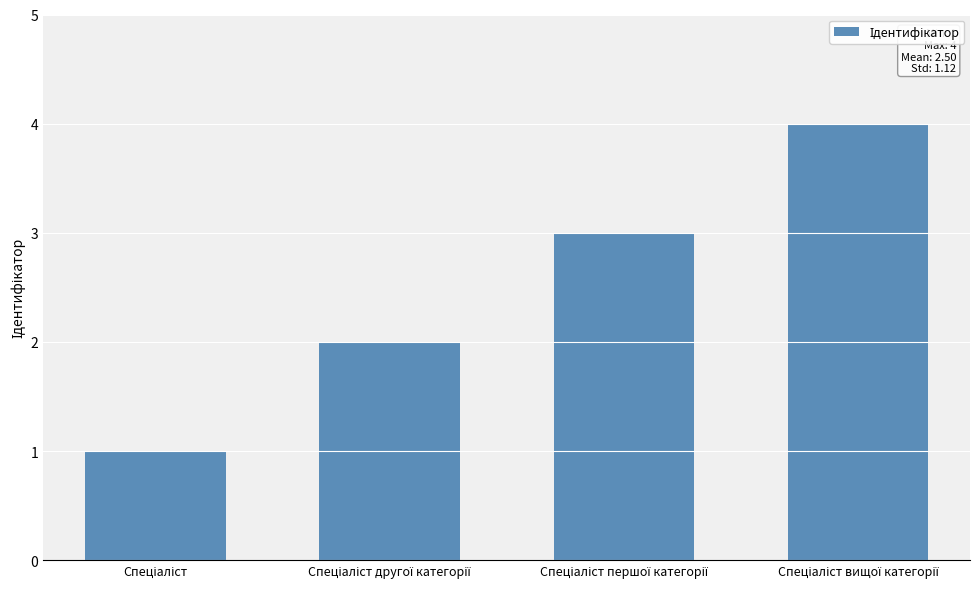

What is the value of the 4th bar from the left?

4